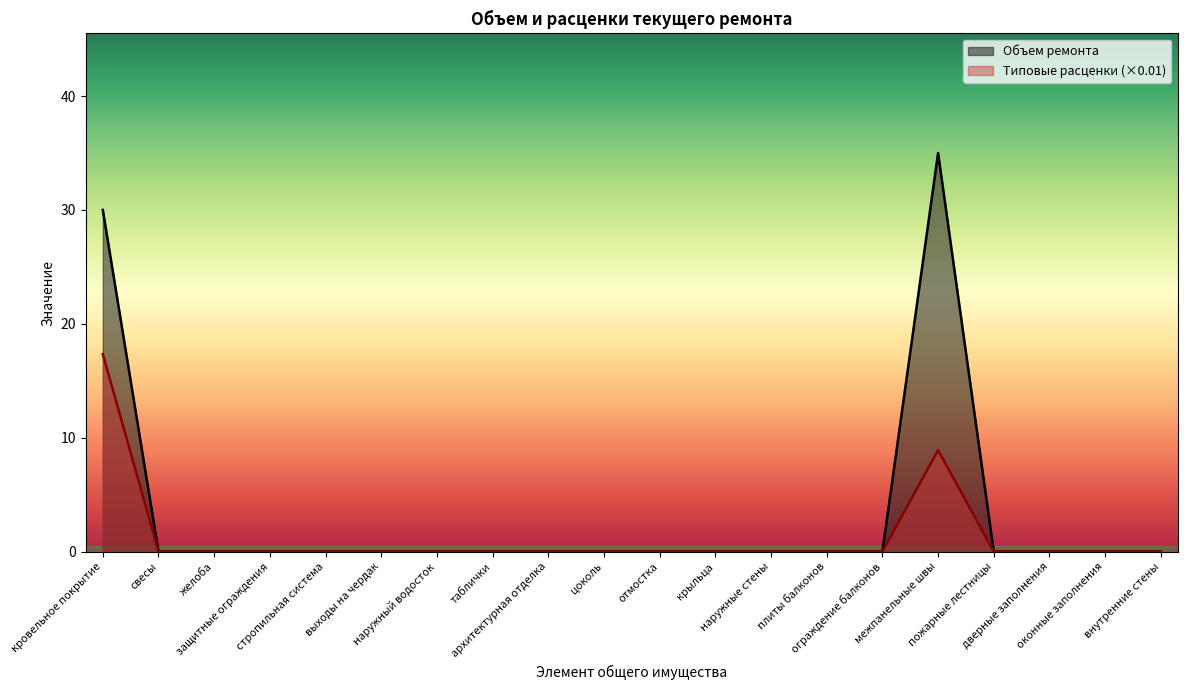

True or false: Объем ремонта and Типовые расценки intersect in this chart.

False